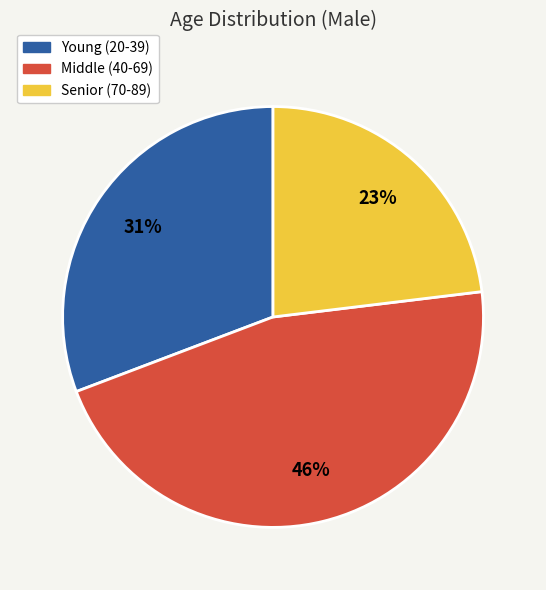

How many slices are in this pie chart?

3